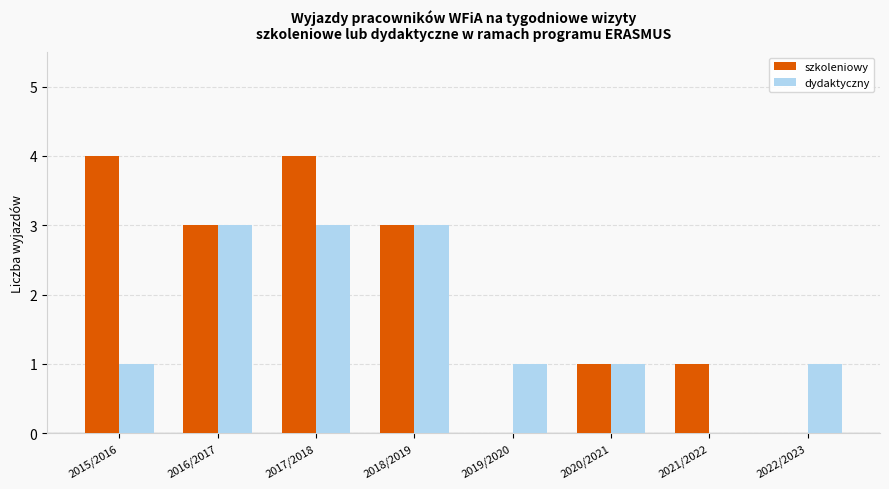

Which series changed the most between 2016/2017 and 2017/2018?

szkoleniowy